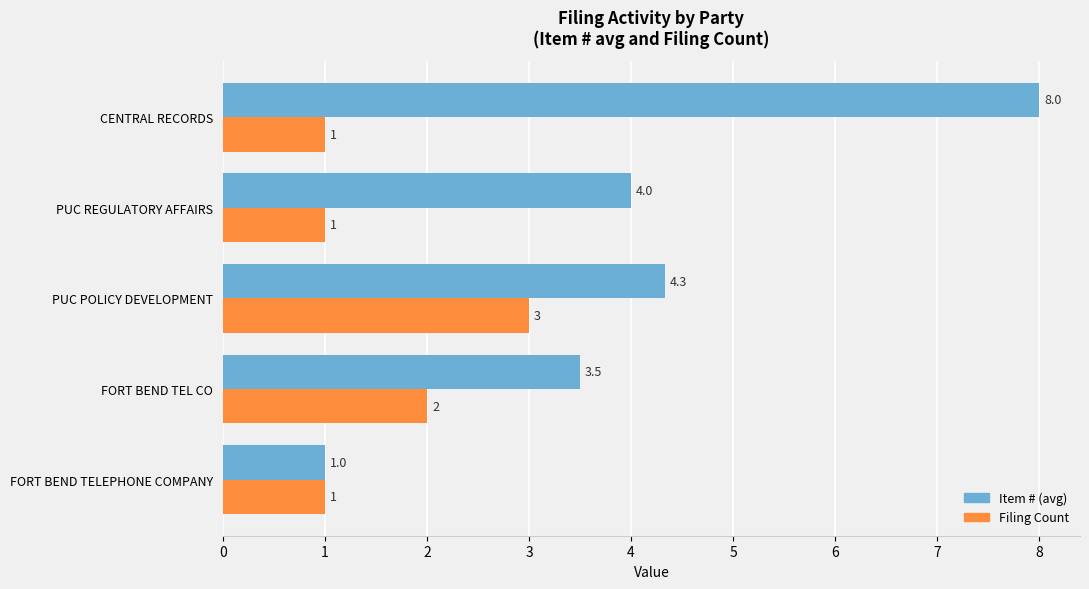

Which label corresponds to the largest value in the chart?

CENTRAL RECORDS